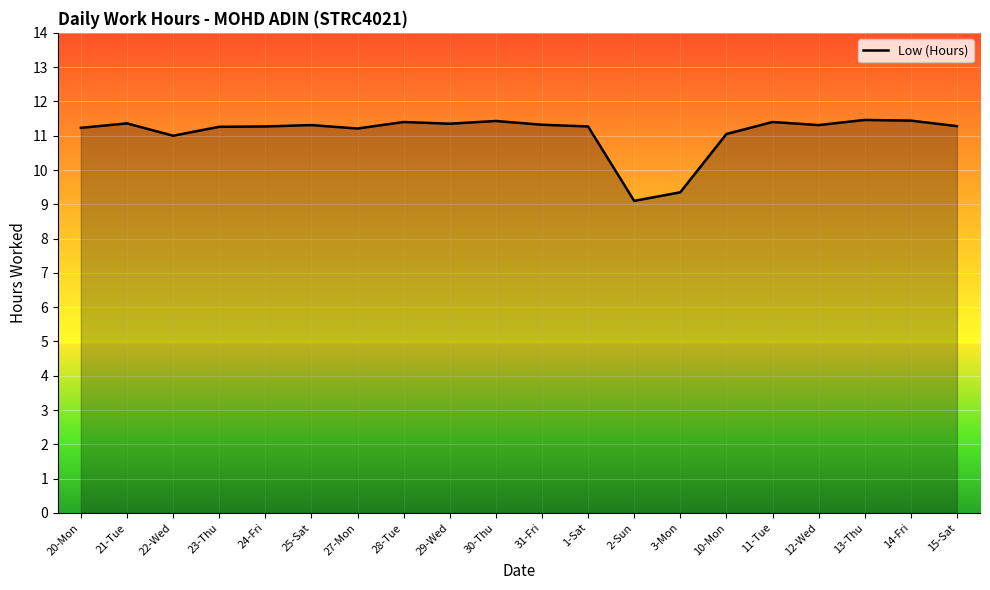

What position from the left is 14-Fri?

19